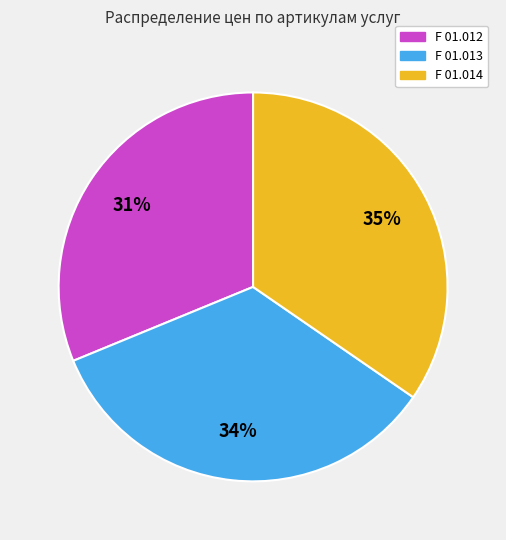

Count the number of slices in the pie.

3